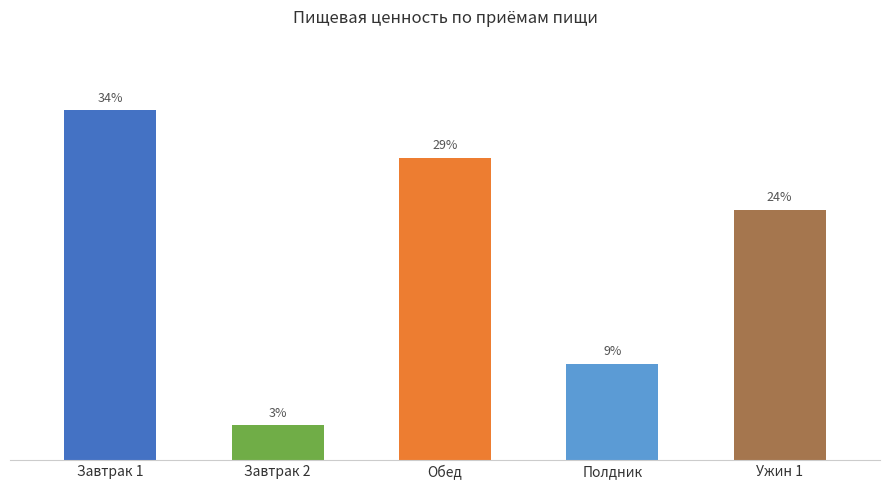

Does the chart contain any negative values?

No